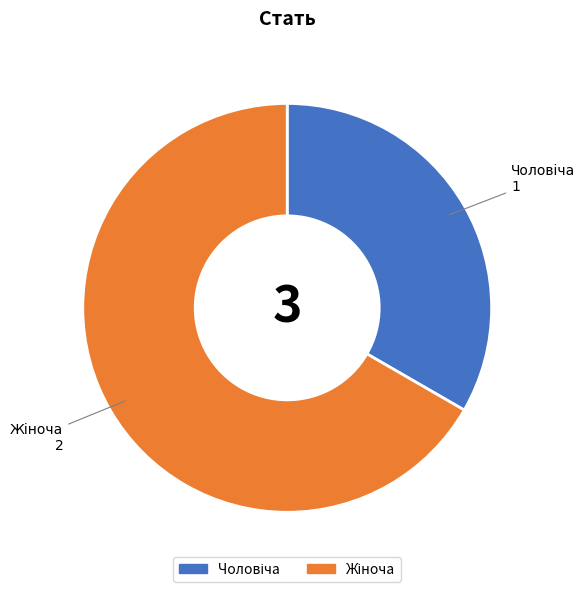

How many slices are in this pie chart?

2